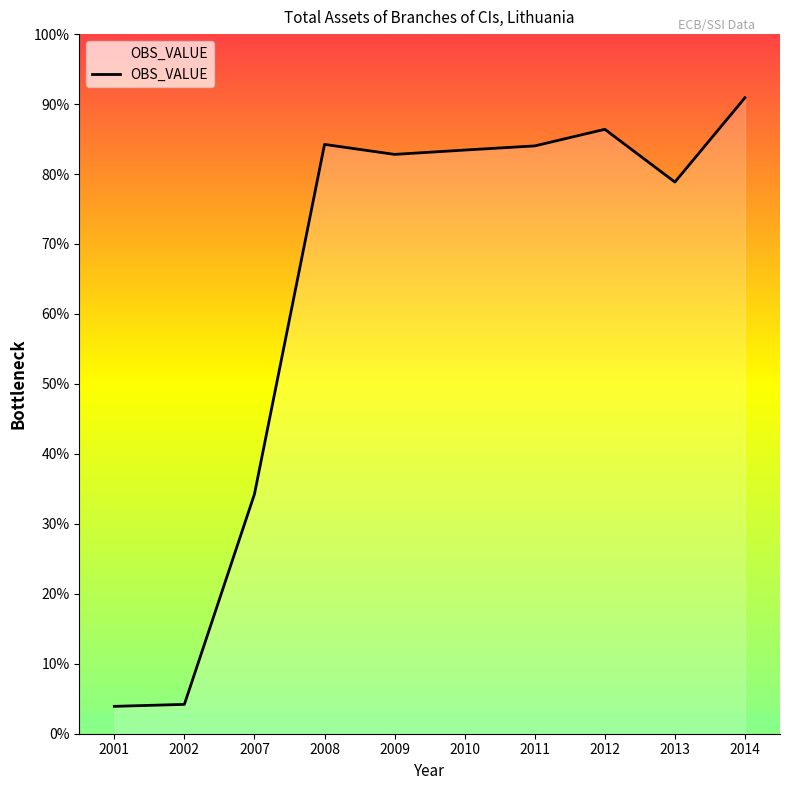

Where does the data first go above 16012?

2008